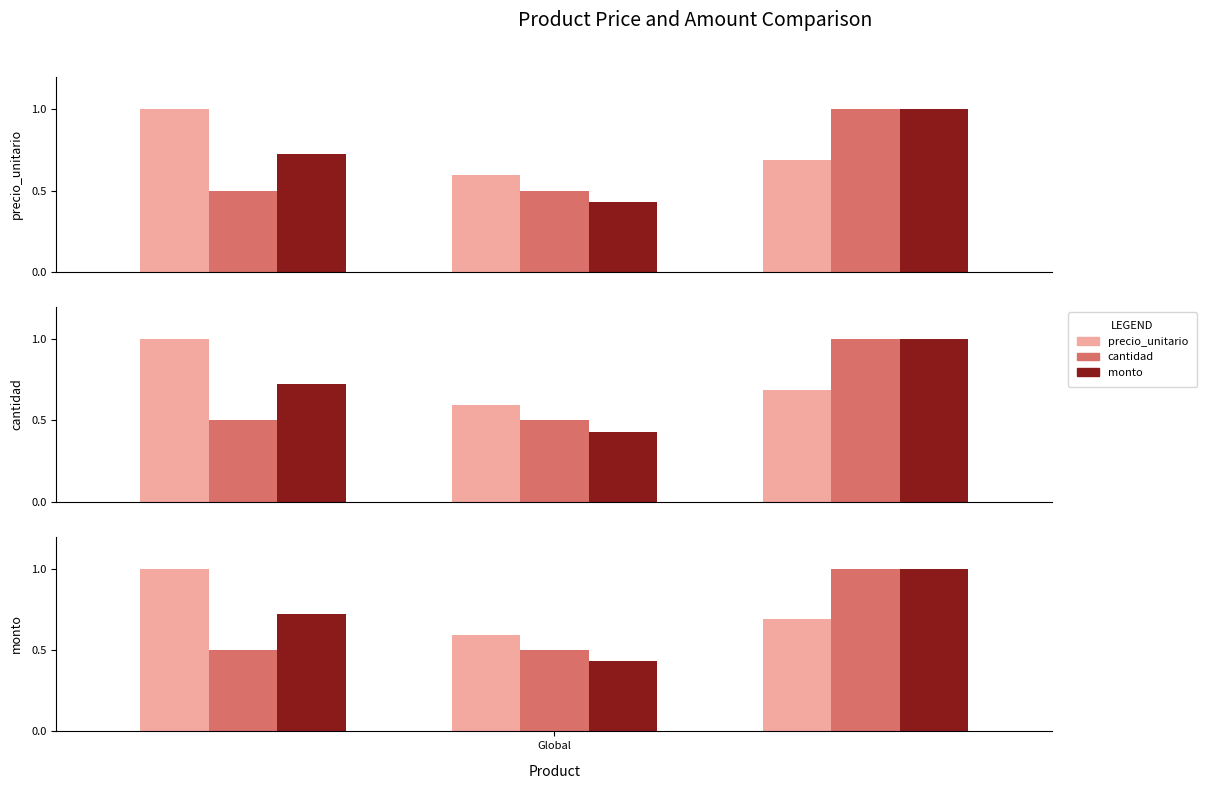

Count the number of data series in this chart.

3